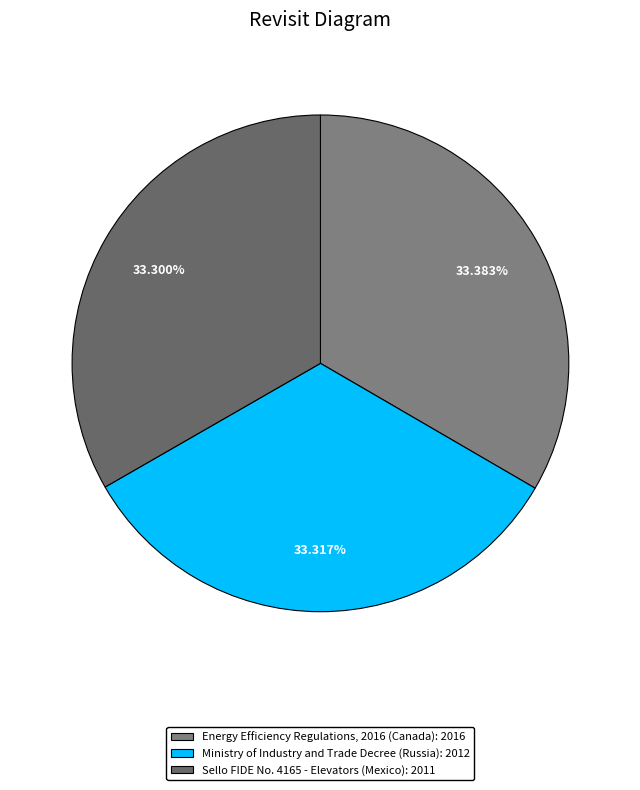

Is there any slice that represents more than half of the pie?

No